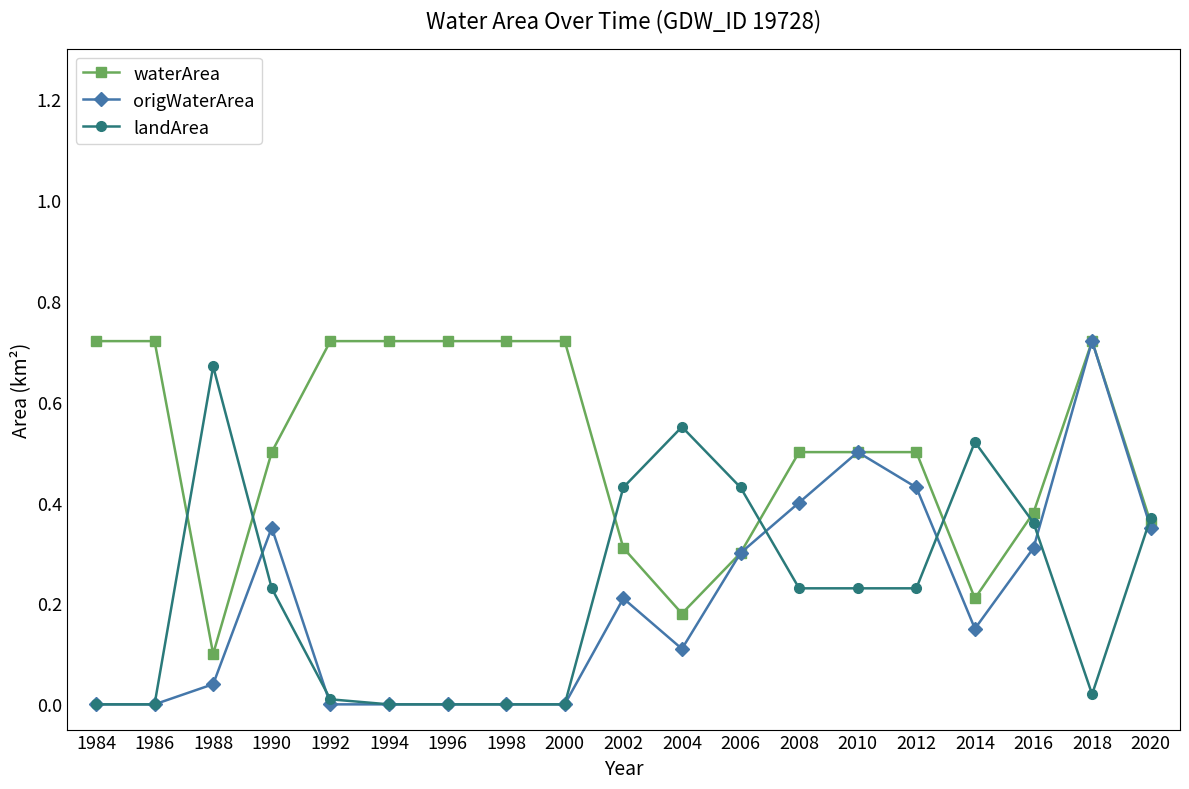

At which category does waterArea reach its first local valley?

1988